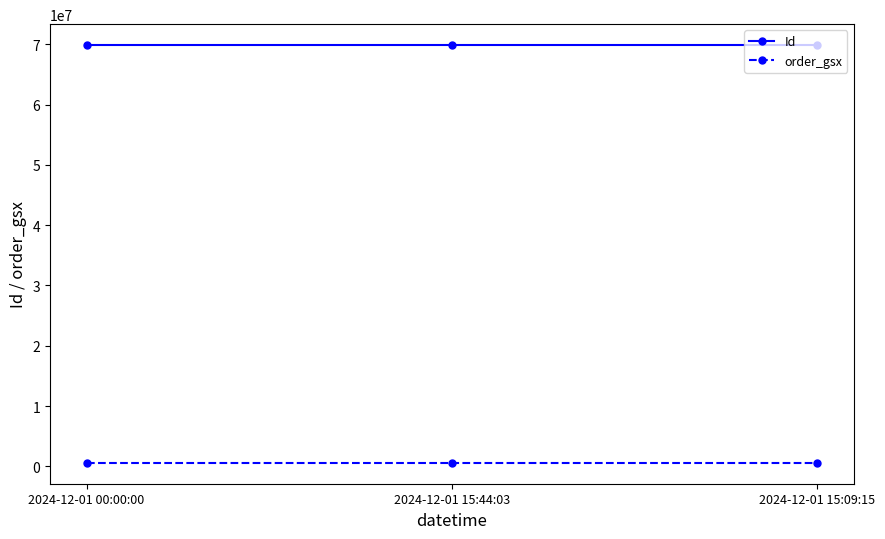

At 2024-12-01 15:44:03, list the series in order from largest to smallest.

Id, order_gsx